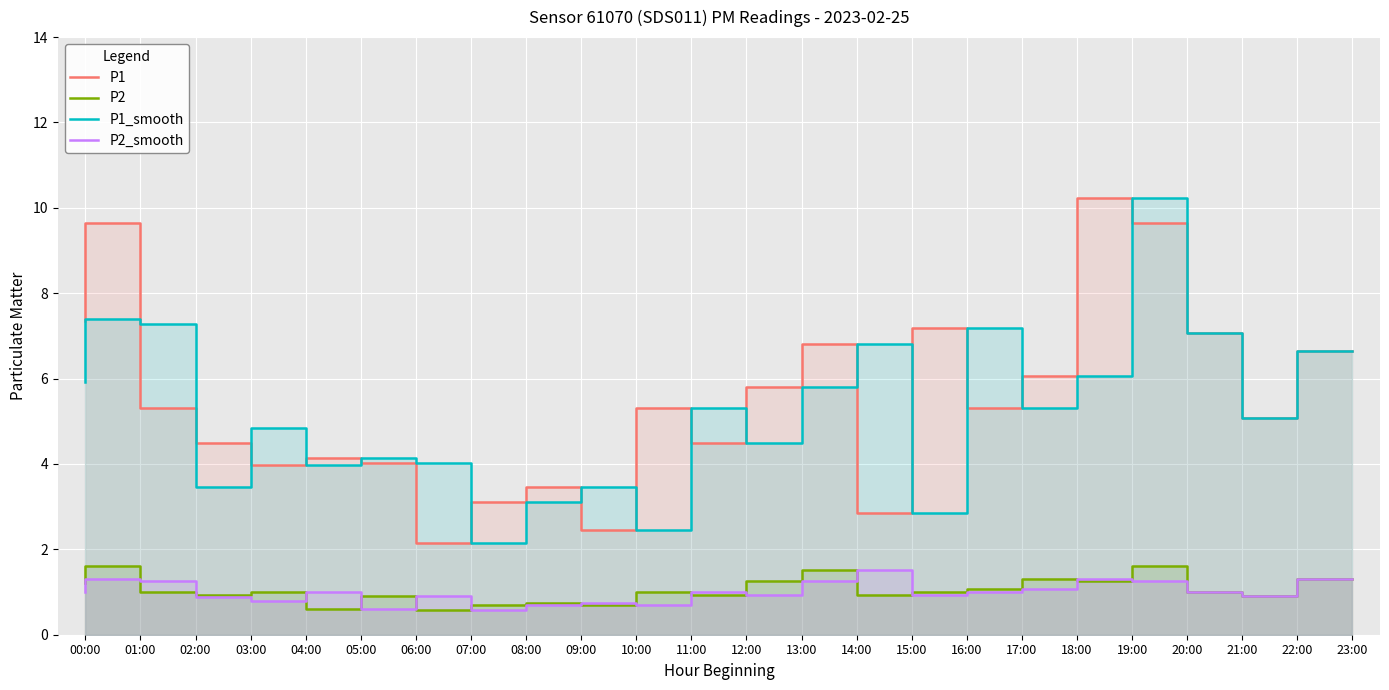

True or false: P2 and P1_smooth cross at least once.

False